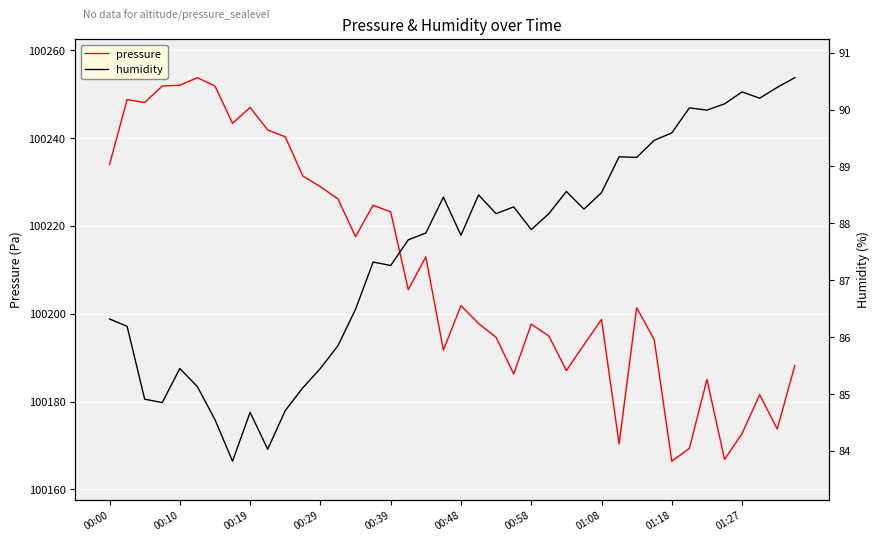

At how many categories does at least one series exceed 8432?

40